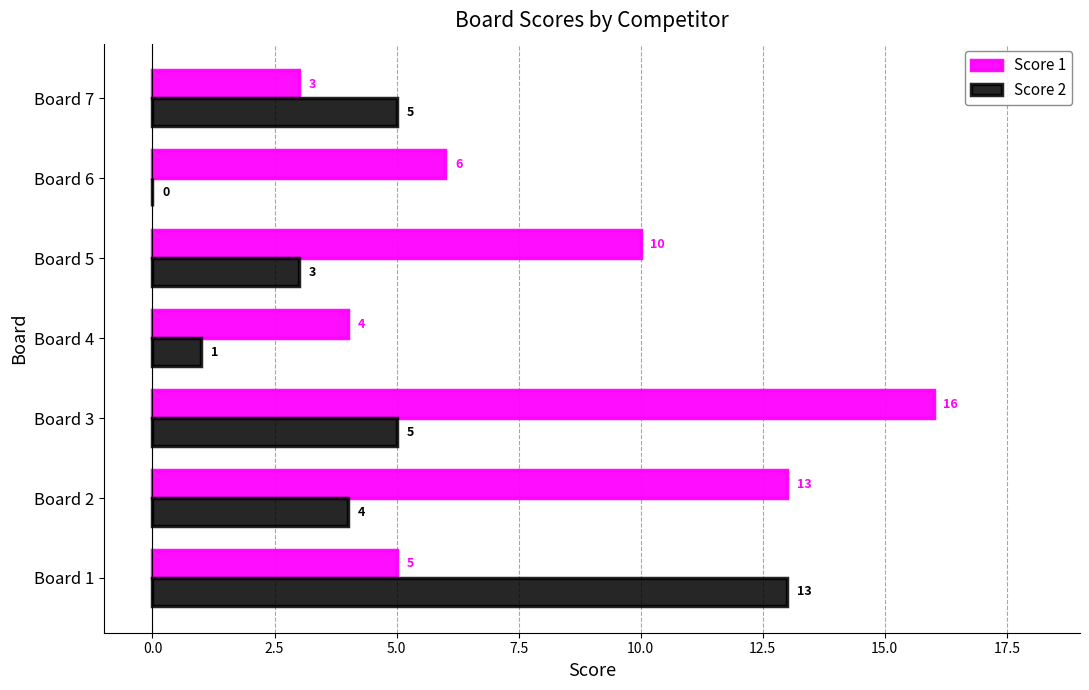

What is the sum of all Score 1 values?

57